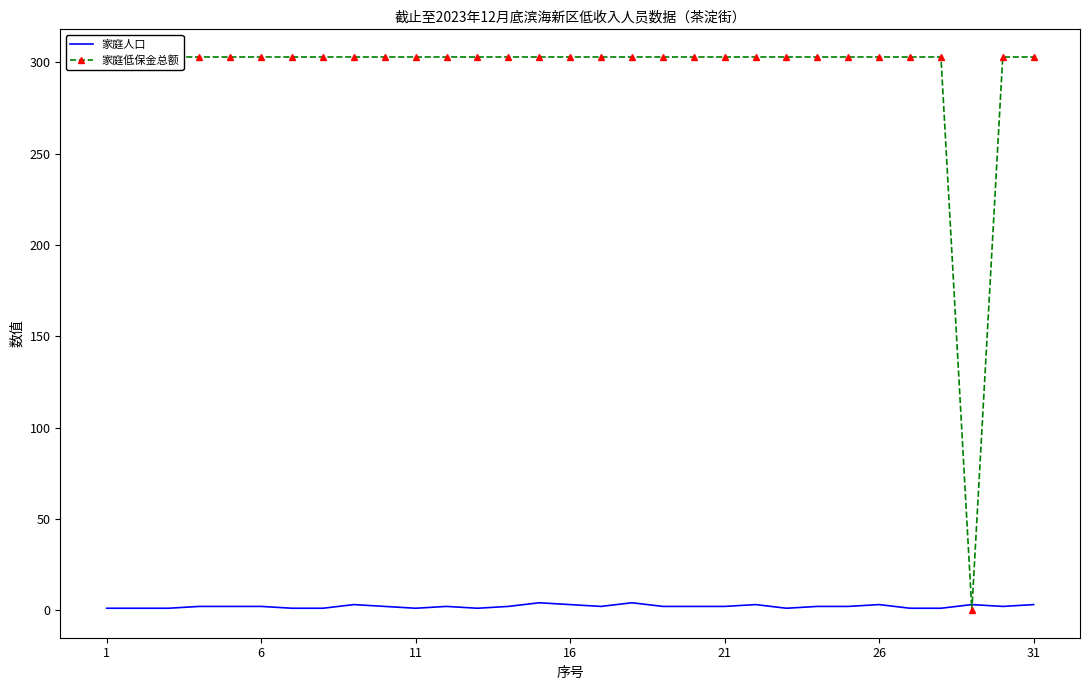

What is the lowest value of the 家庭人口 series?

1